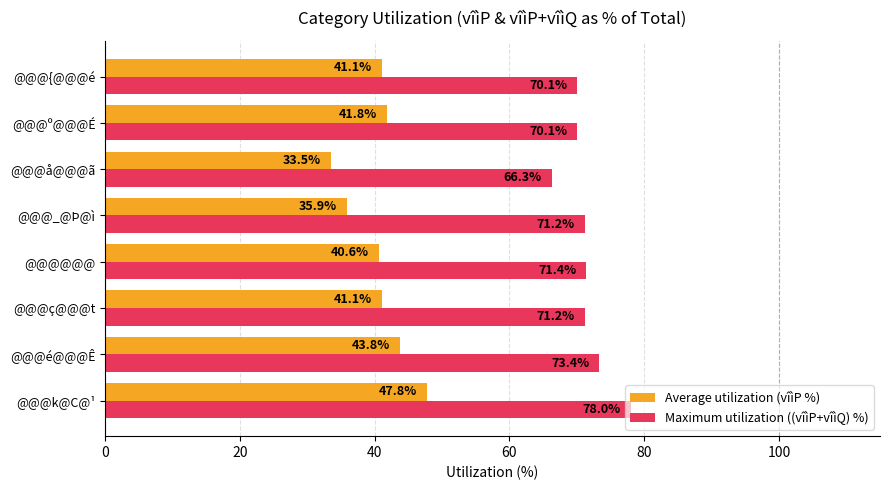

List the series in order of their peak value, lowest first.

Average utilization (vîìP %), Maximum utilization ((vîìP+vîìQ) %)